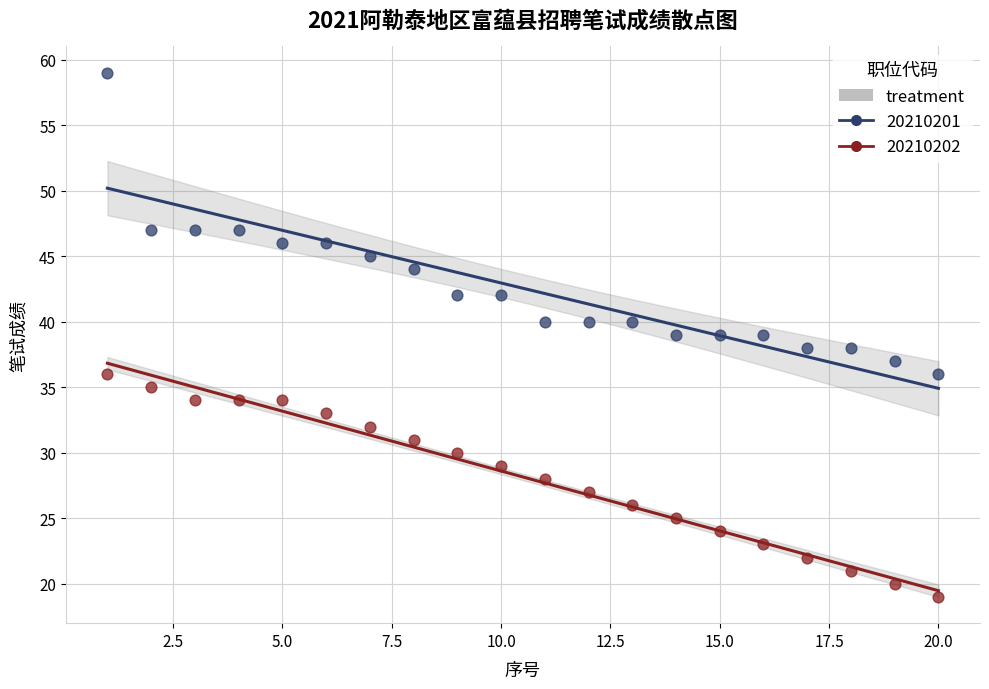

Which series contains the lowest Y value?

20210202